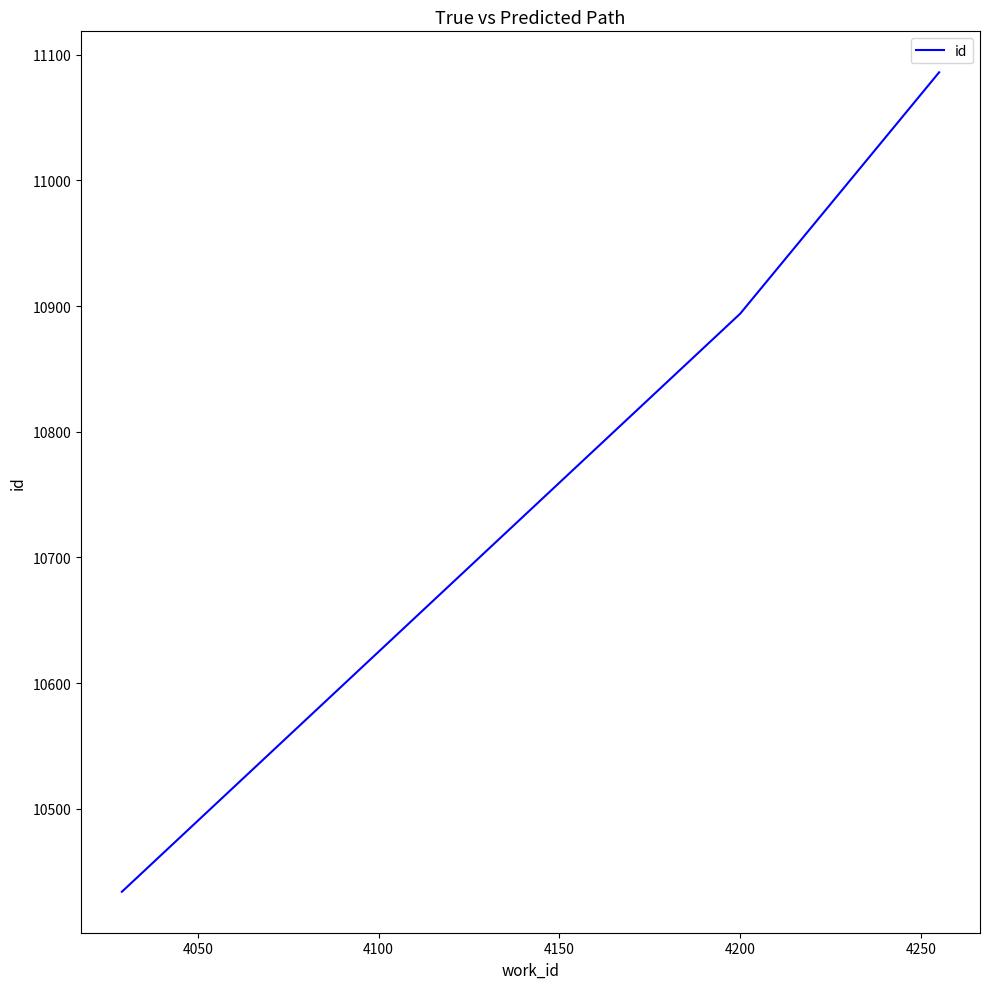

What is the greatest value displayed?

11086